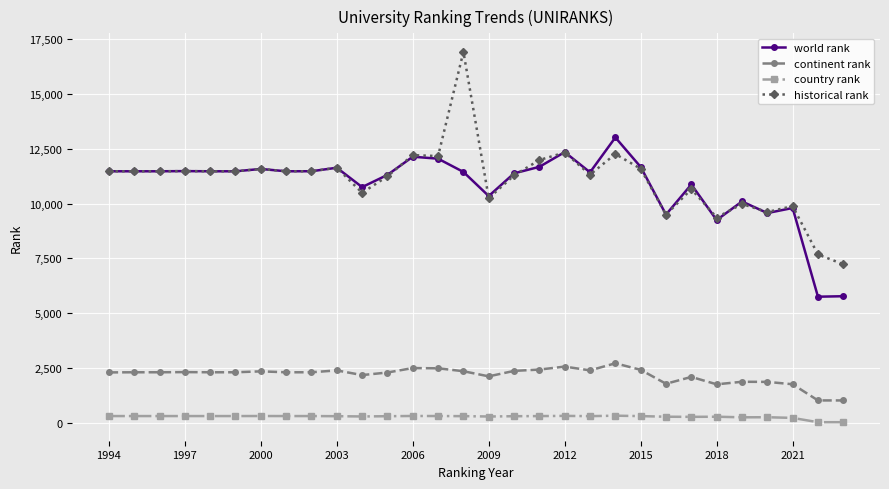

What is the difference between the maximum and minimum values in the historical rank series?

9682.0